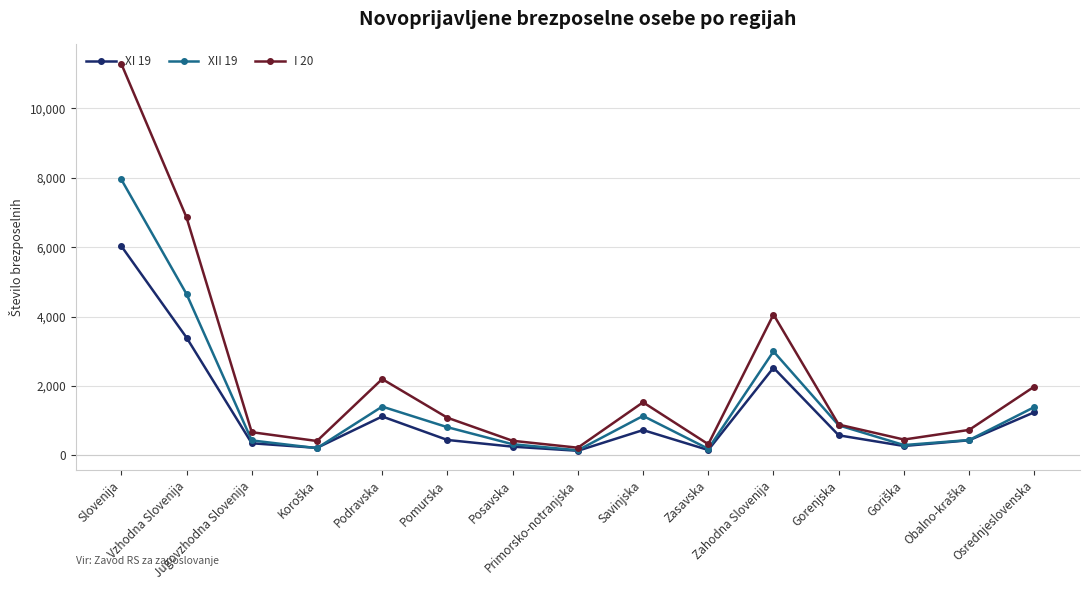

At which category does XI 19 reach its first local peak?

Podravska